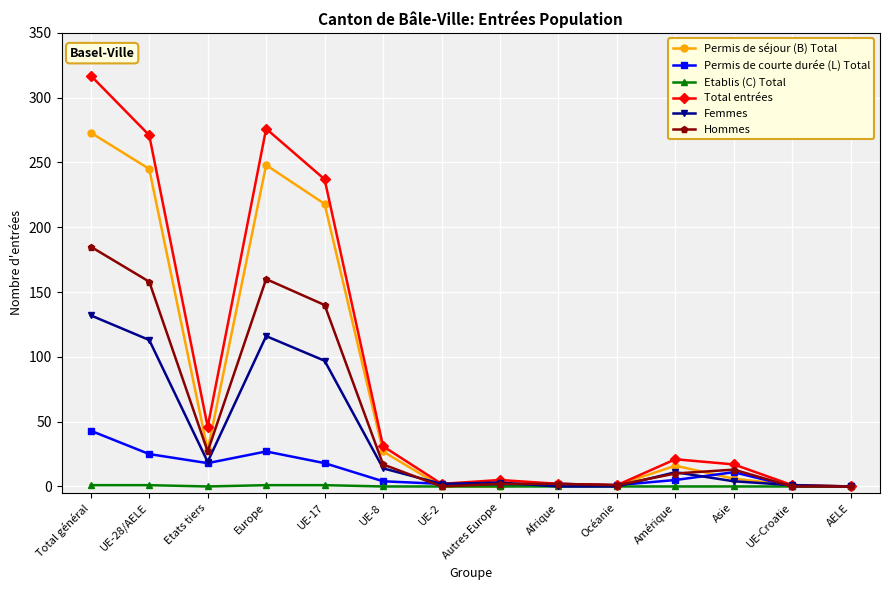

Which series has the largest range (max minus min)?

Total entrées